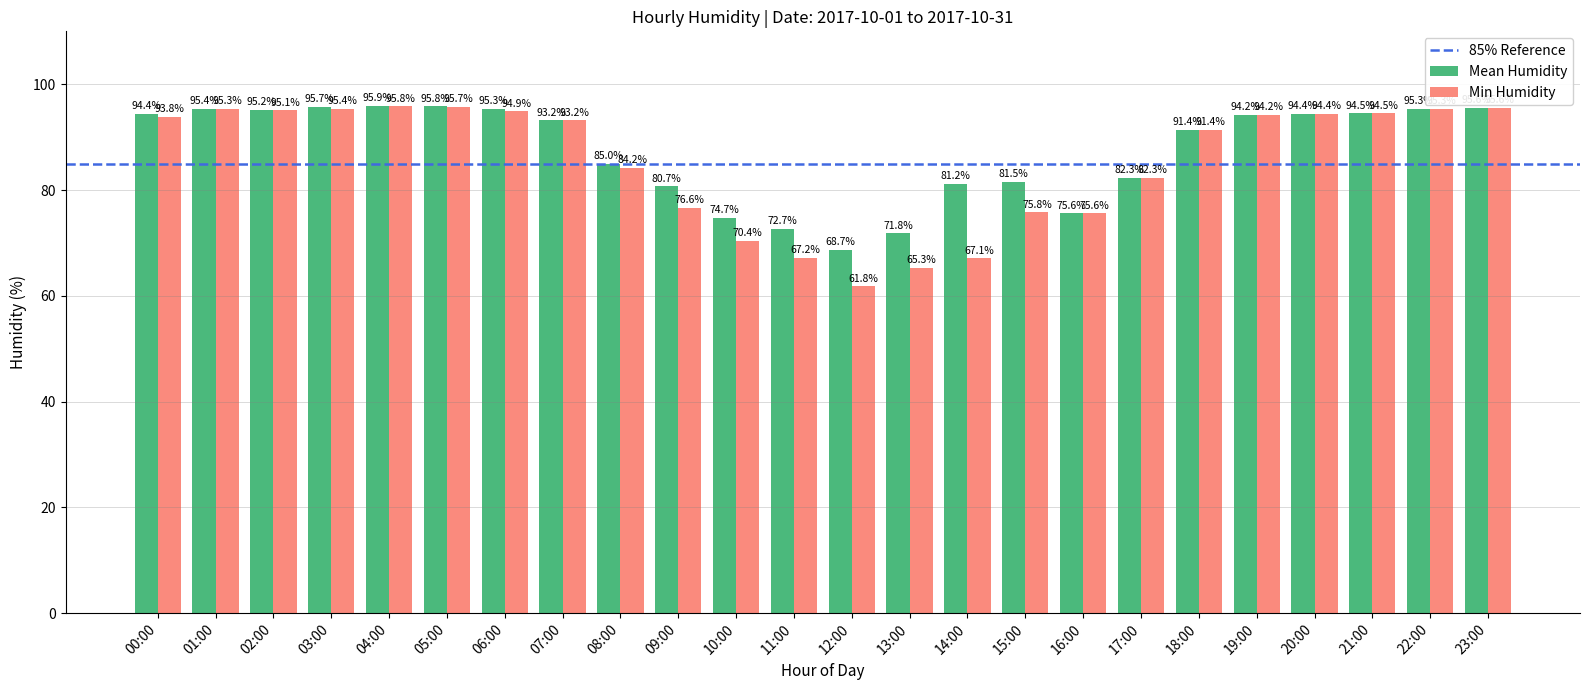

Which series changed the most between 04:00 and 09:00?

Min Humidity